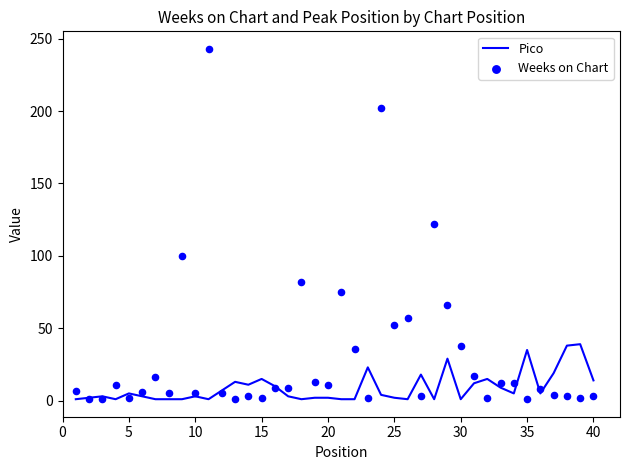

At how many categories does at least one series exceed 81?

5